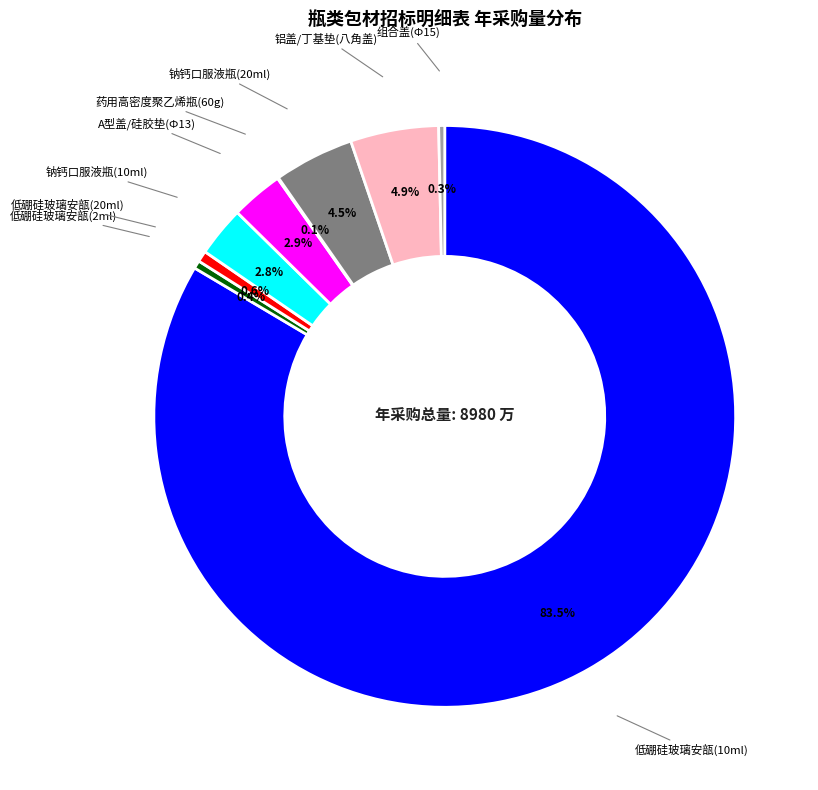

Is there a majority slice in this chart?

Yes